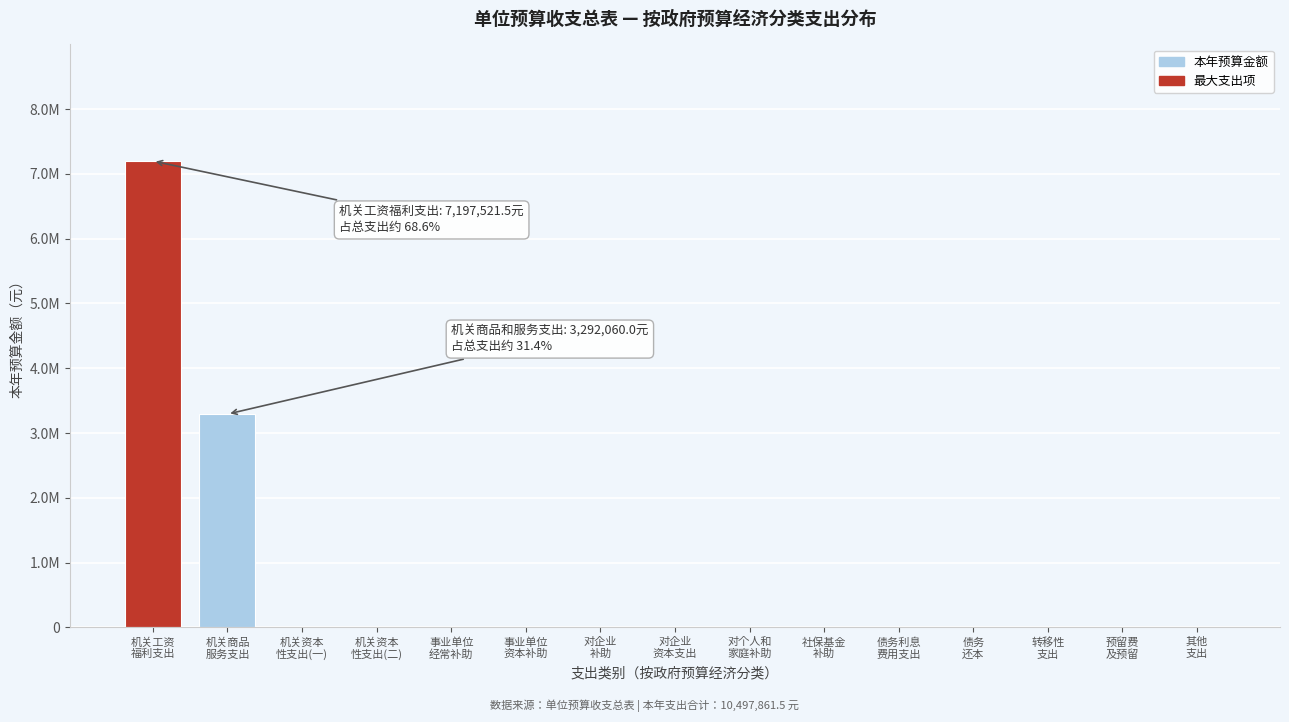

Are the bars horizontal?

No